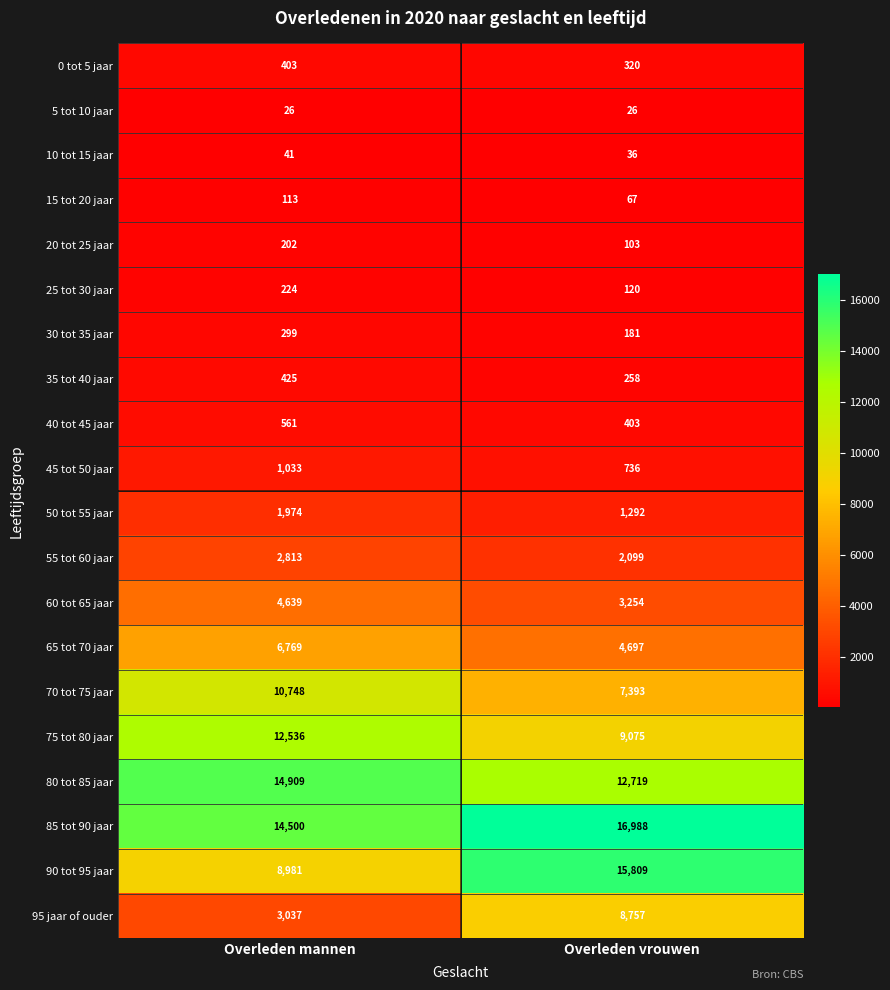

The 90 tot 95 jaar series shows 4463 at Overleden mannen. True or false?

False